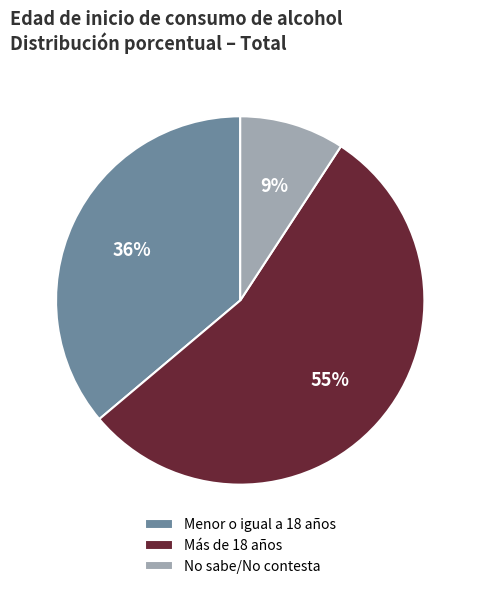

Which slice is the largest?

Más de 18 años